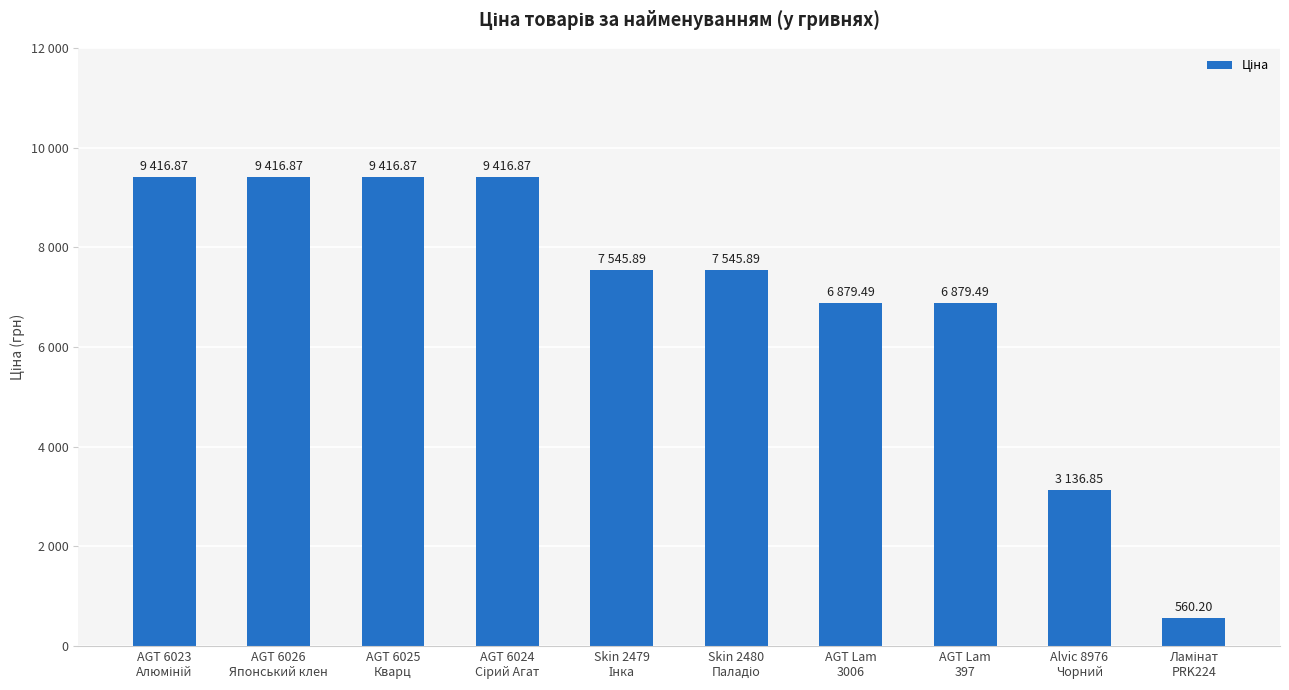

Reading right to left, what are all the values shown in this chart?

560.2	3136.8	6879.5	6879.5	7545.9	7545.9	9416.9	9416.9	9416.9	9416.9